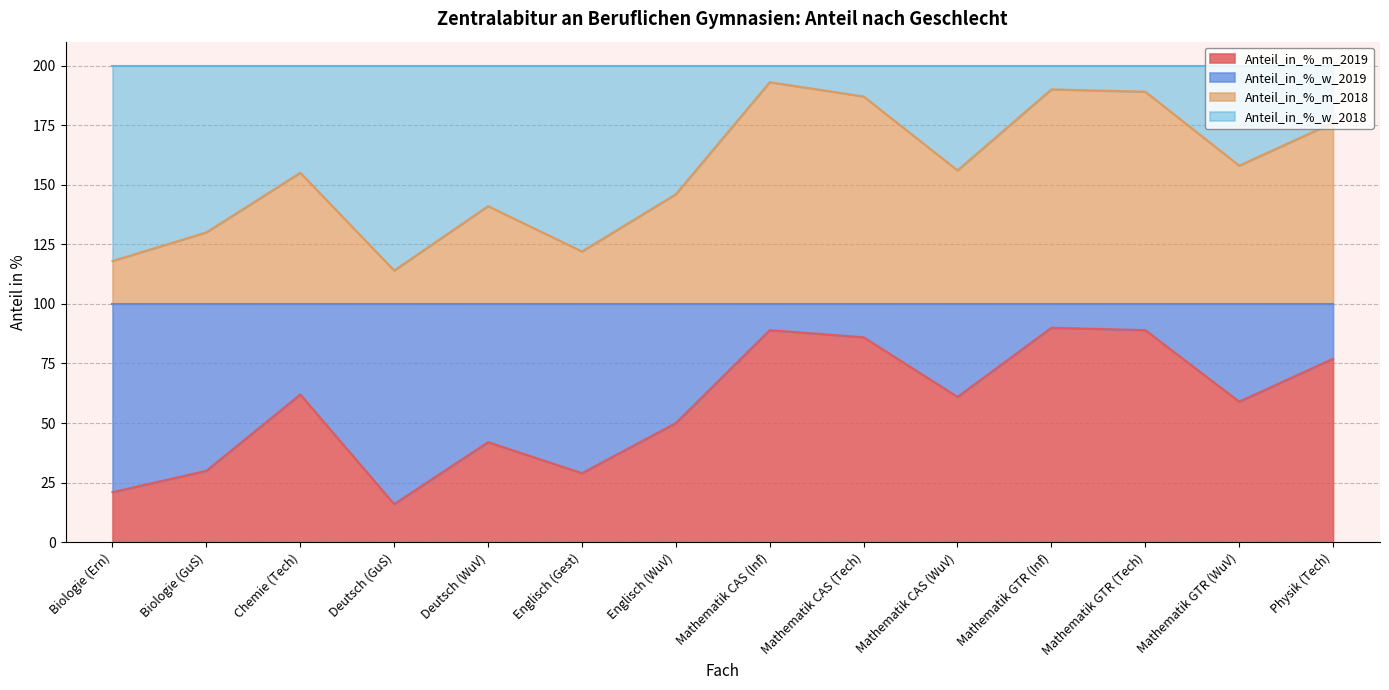

What is the label of the 10th point from the right?

Deutsch (WuV)